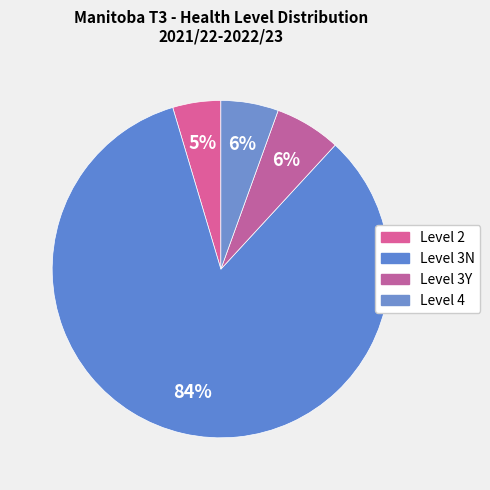

How many segments does this pie chart have?

4